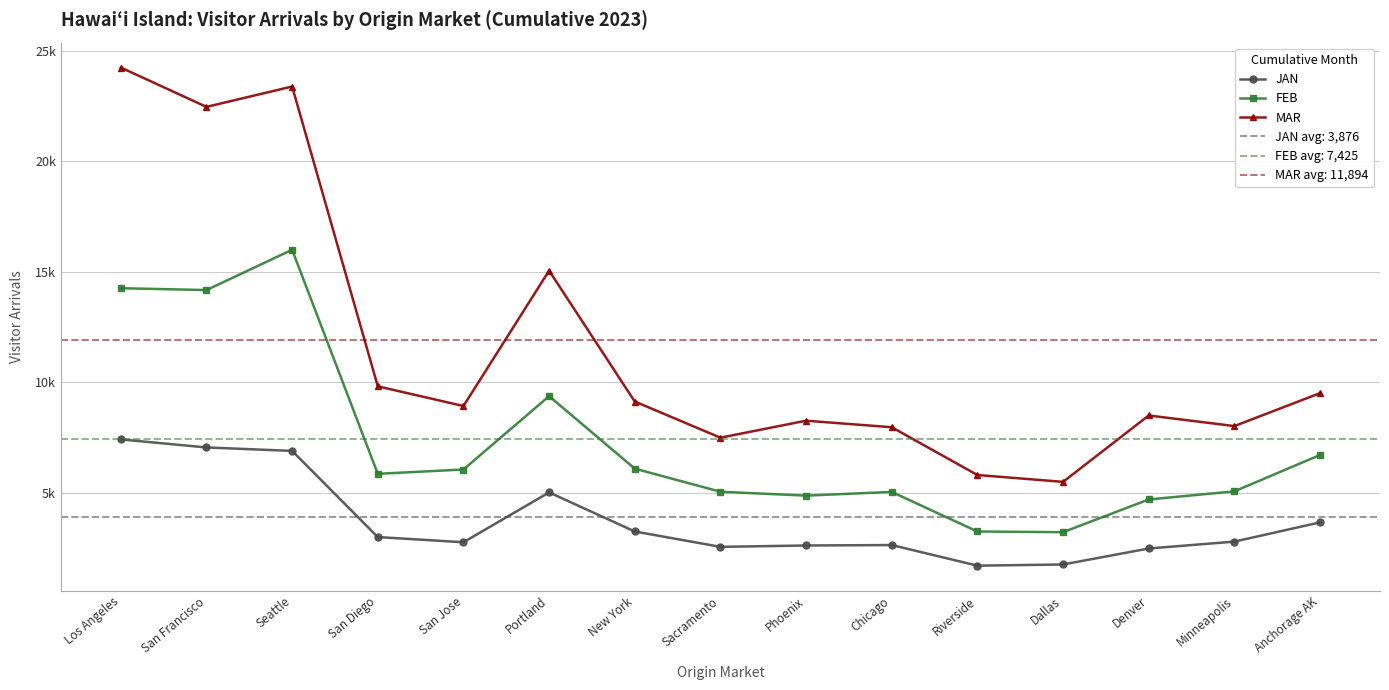

Where is the first local minimum for JAN?

San Jose